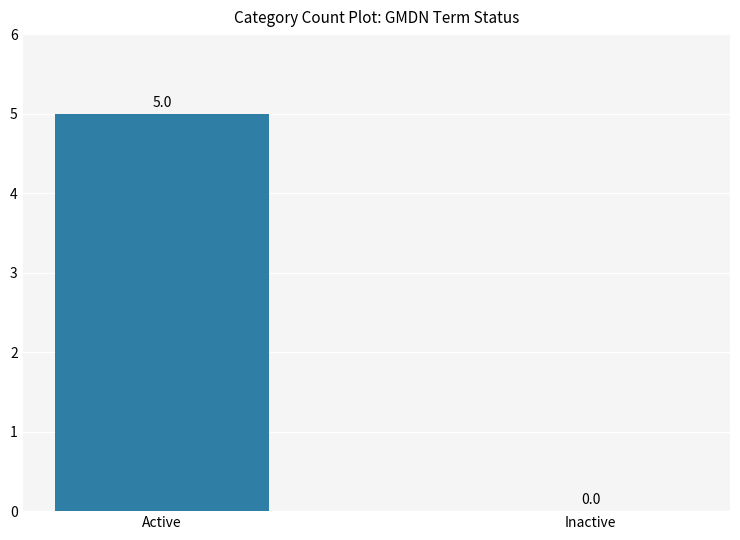

Is it true that the value at Active is 8?

False